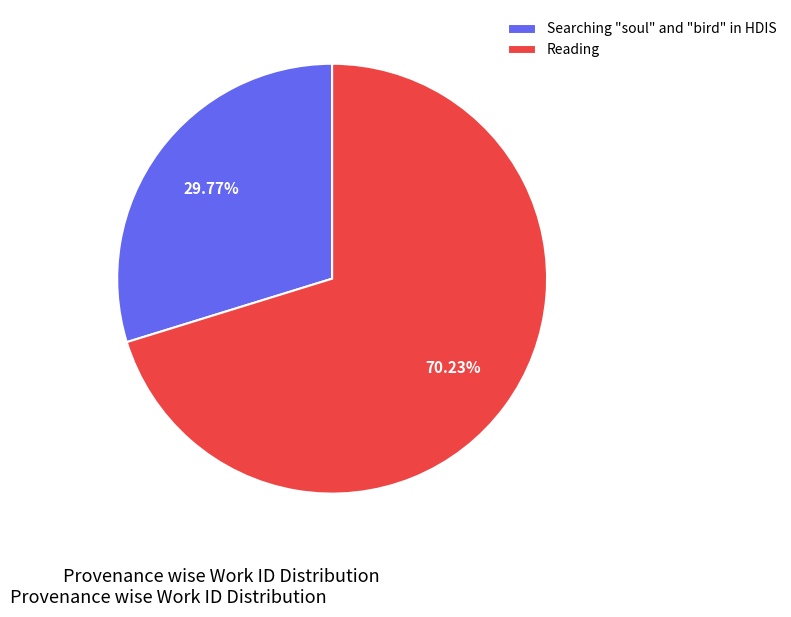

True or false: Searching "soul" and "bird" in HDIS accounts for 41% of the total.

False